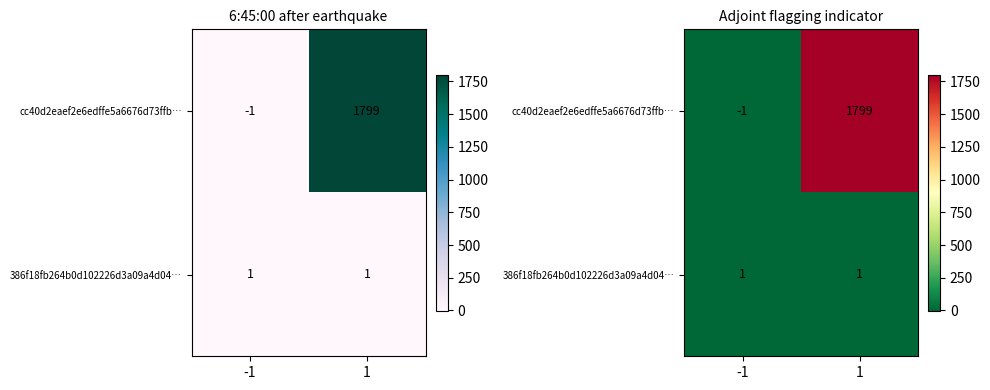

Rank the categories by cc40d2eaef2e6edffe5a6676d73ffb… value from highest to lowest.

1, -1